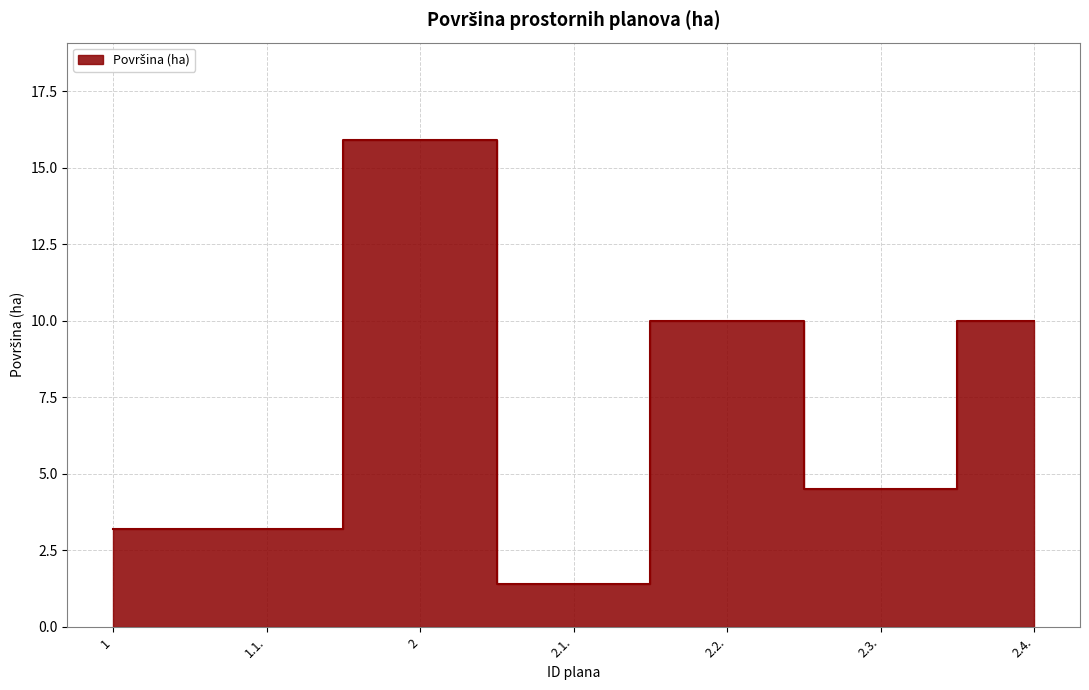

Rank the categories by value from lowest to highest.

2.1., 1, 1.1., 2.3., 2.2., 2.4., 2